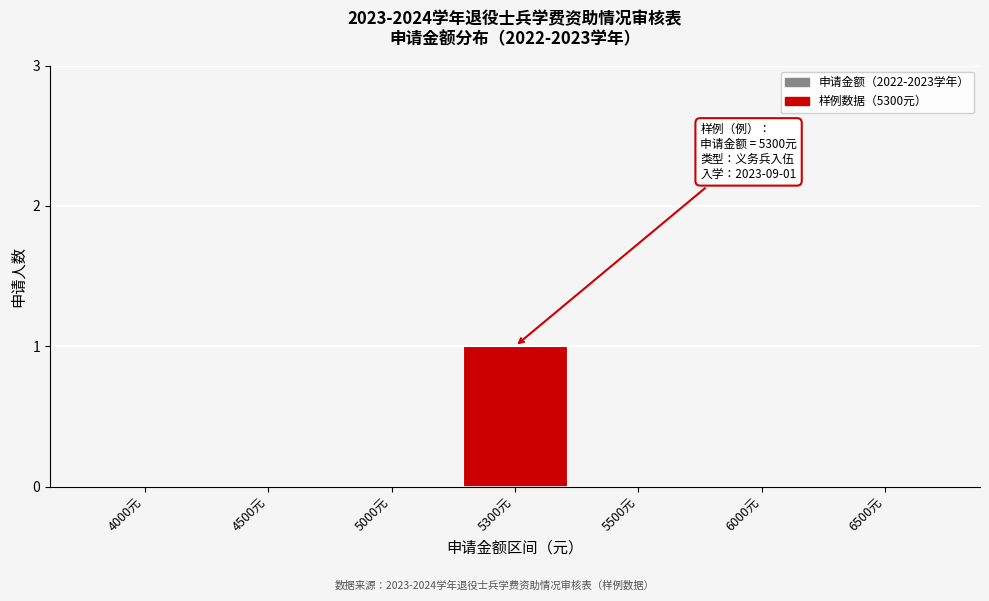

Reading left to right, list all the values displayed in this chart.

4000元=0	4500元=0	5000元=0	5300元=1	5500元=0	6000元=0	6500元=0